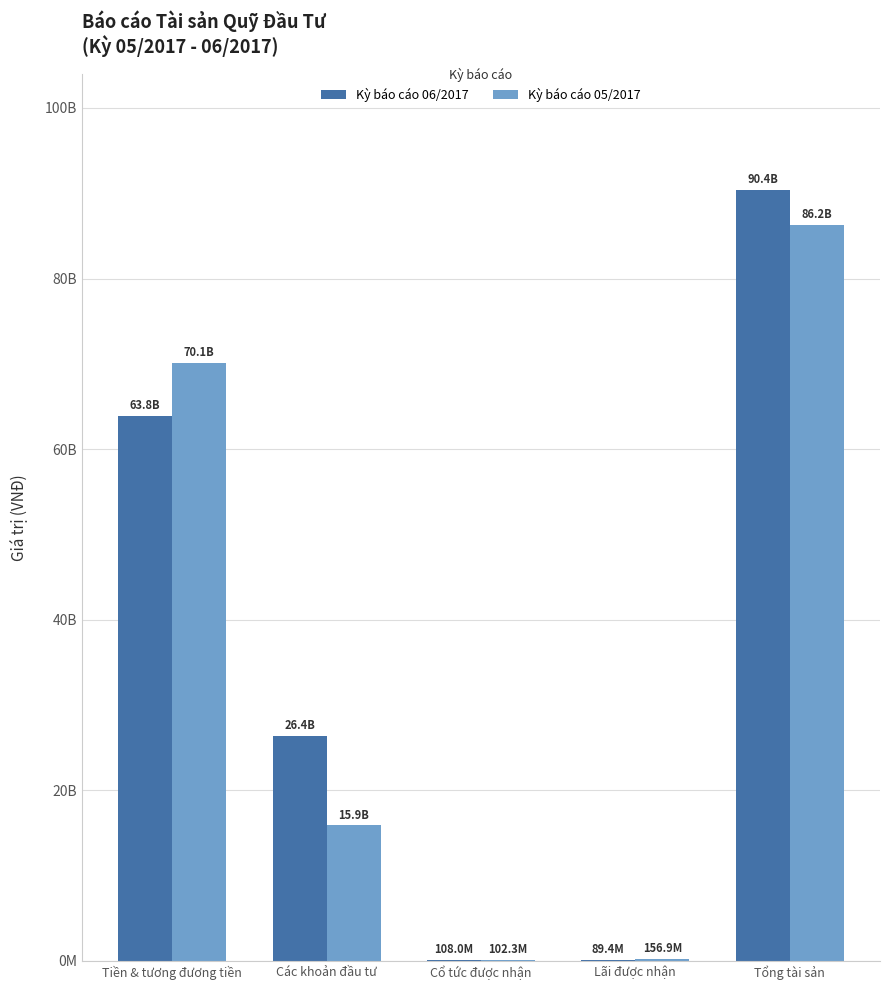

What are all the series names shown in the legend?

Kỳ báo cáo 06/2017, Kỳ báo cáo 05/2017